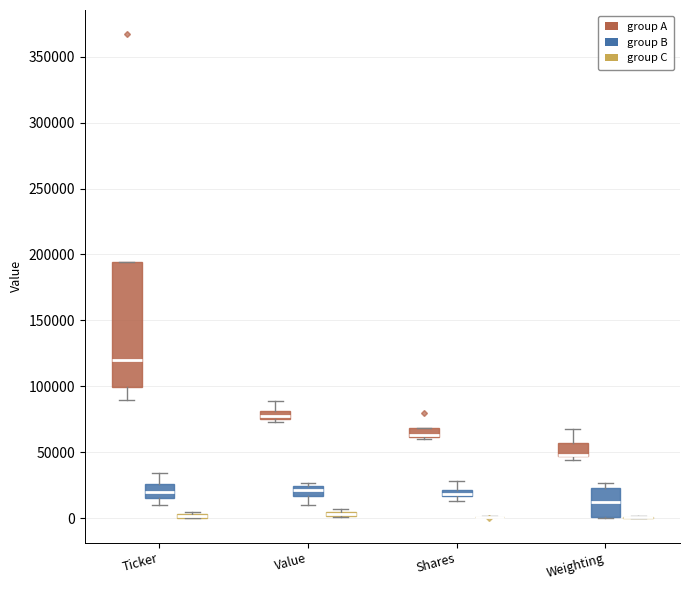

Which box is the tallest, from its lower edge to its upper edge?

Ticker (group A)